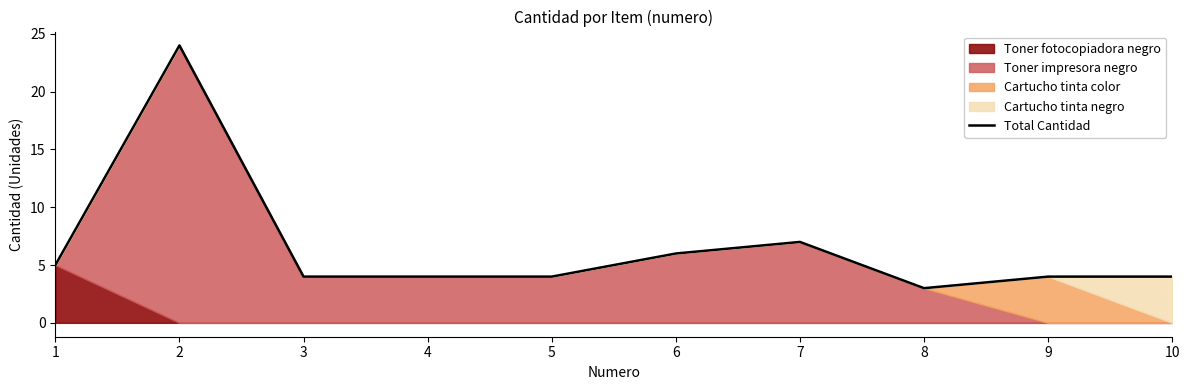

Reading left to right, extract all data points from this chart.

1=5	2=24	3=4	4=4	5=4	6=6	7=7	8=3	9=4	10=4